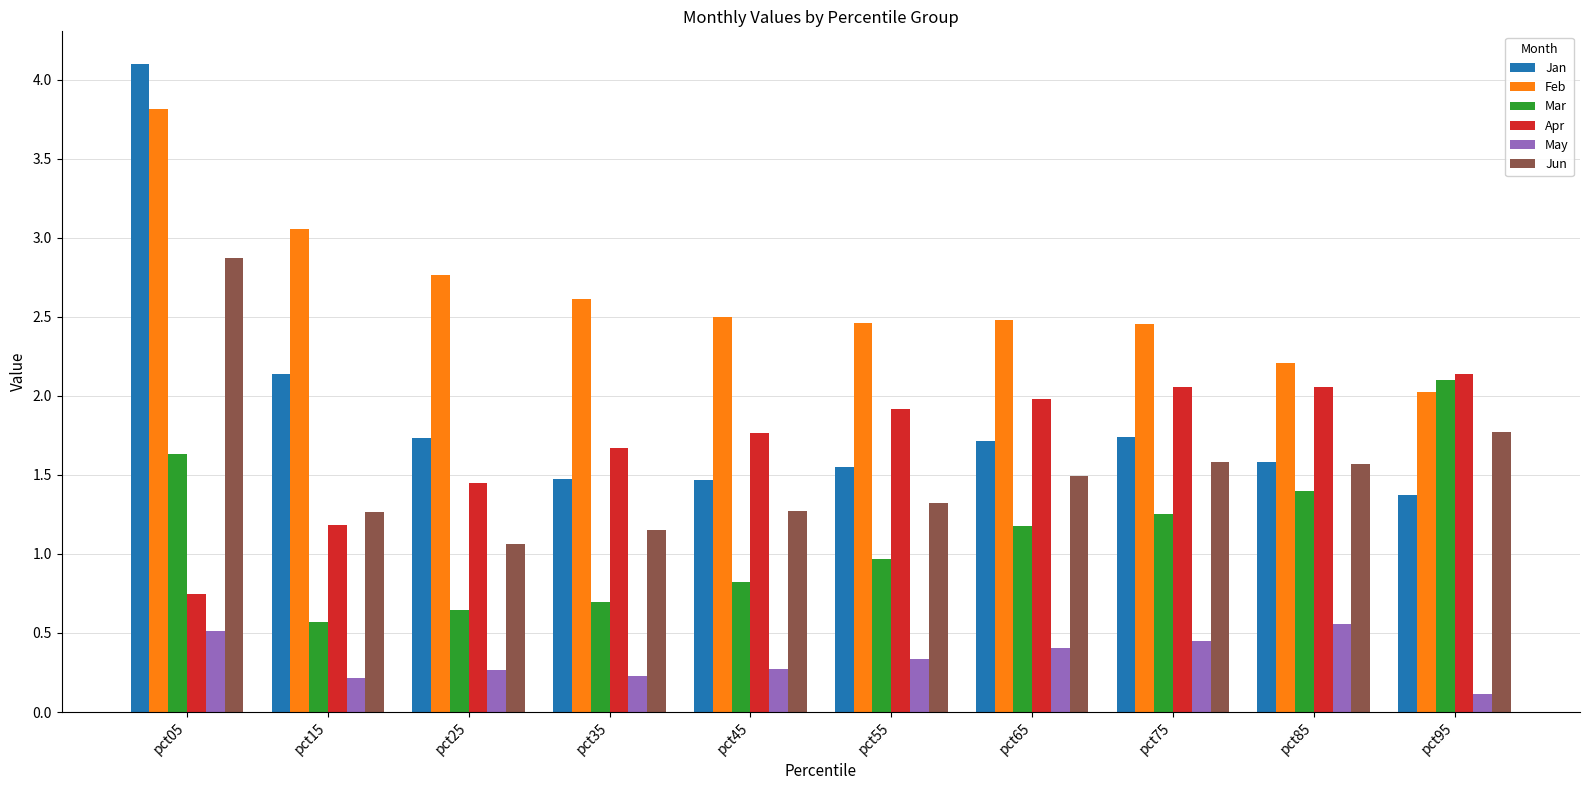

What is the lowest value of the Mar series?

0.6